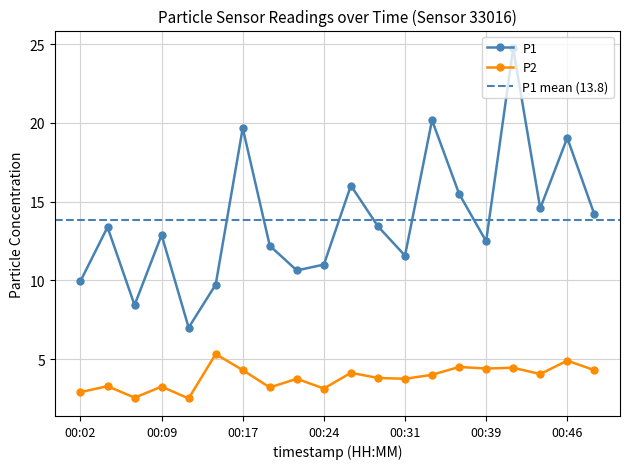

What is the spread (max minus min) of values at 00:41?

20.3